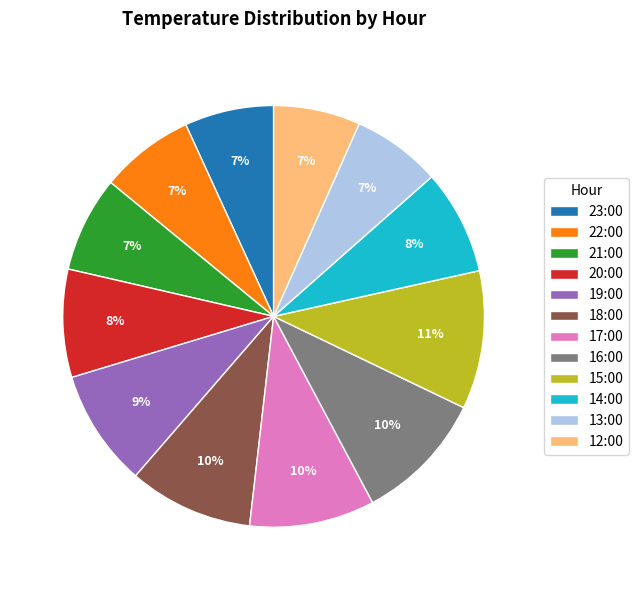

Is the sum of 17:00 and 12:00 greater than half?

No